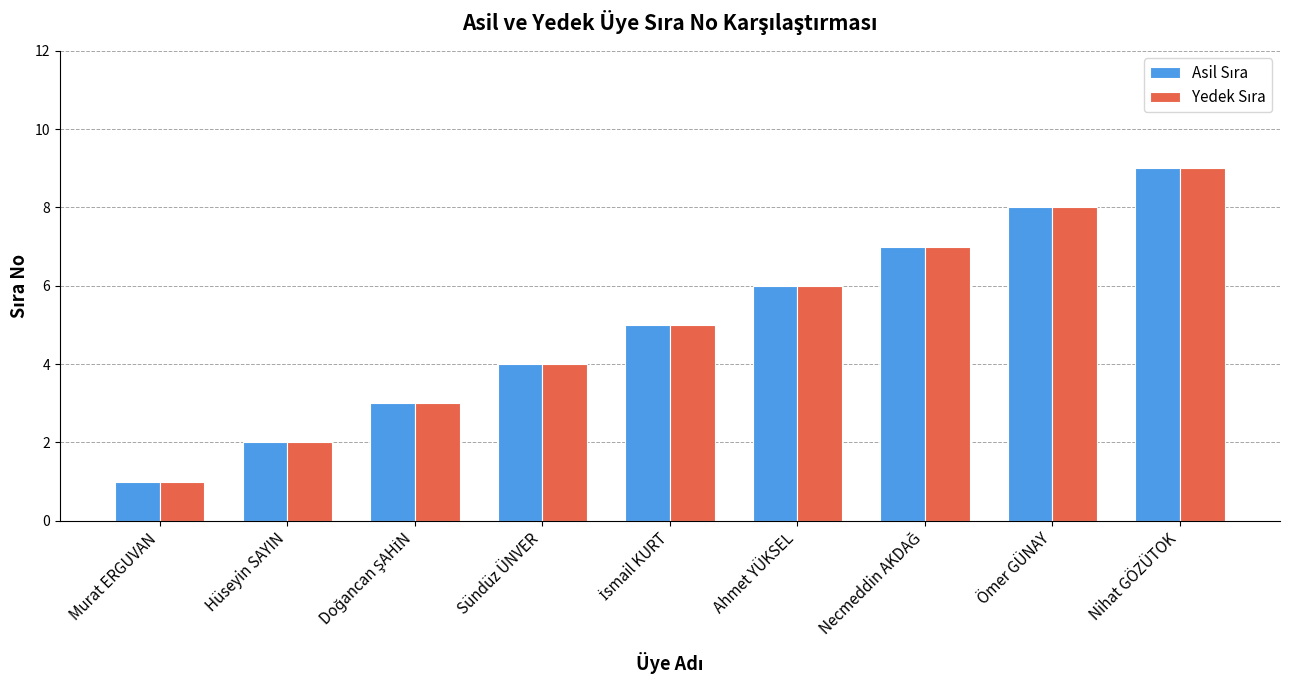

At which category is the sum across all series the highest?

Nihat GÖZÜTOK